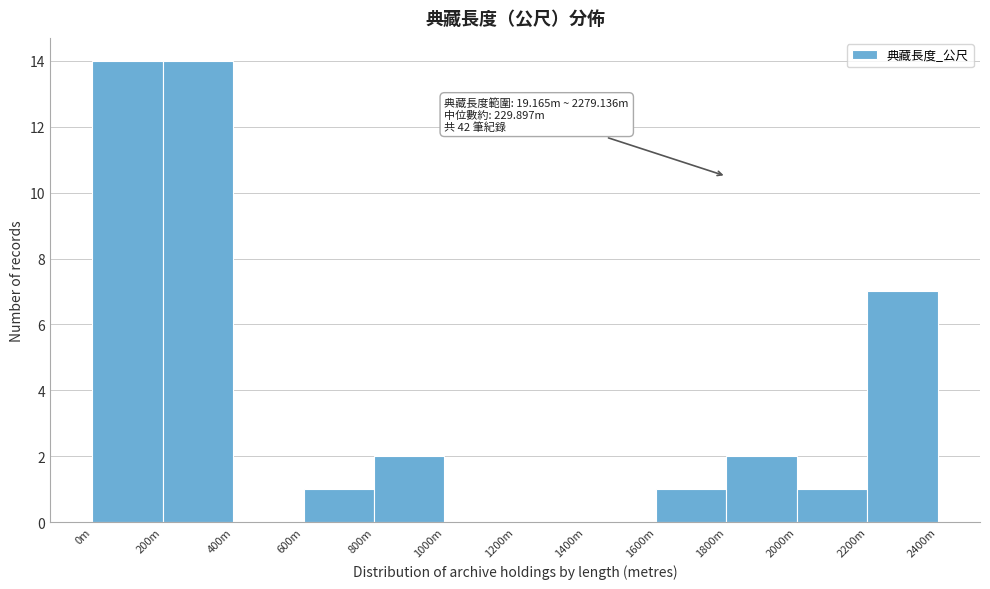

Reading right to left, transcribe all the data shown in this chart.

2200m=7	2000m=1	1800m=2	1600m=1	1400m=0	1200m=0	1000m=0	800m=2	600m=1	400m=0	200m=14	0m=14